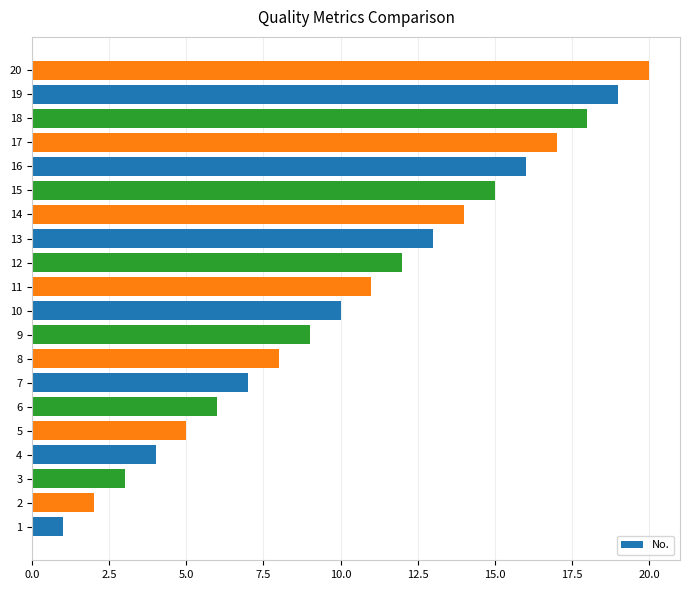

Rank the categories by value from highest to lowest.

20, 19, 18, 17, 16, 15, 14, 13, 12, 11, 10, 9, 8, 7, 6, 5, 4, 3, 2, 1